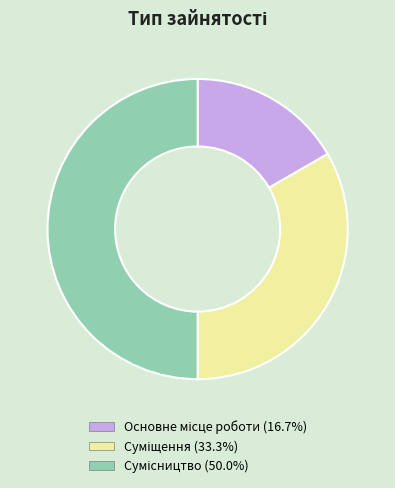

What percentage is the Сумісництво slice, to the nearest percent?

50%